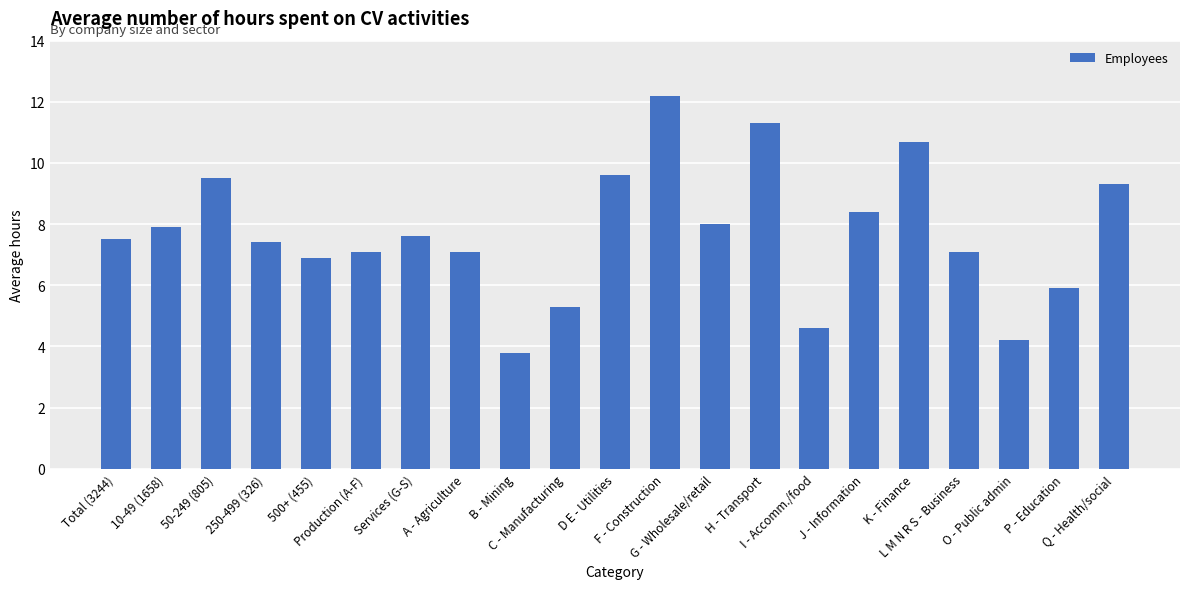

How many data points are less than 7?

6